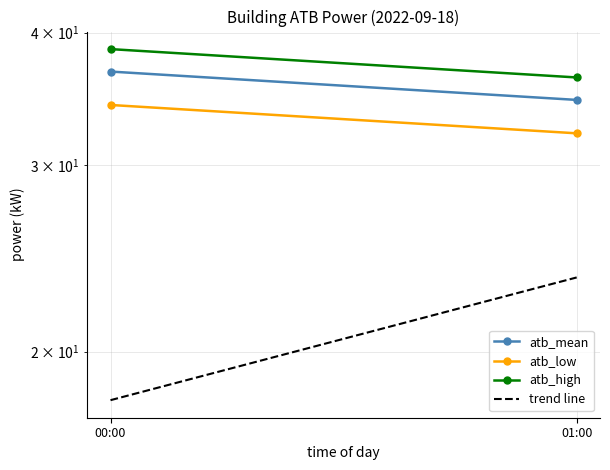

How many data points in atb_low are above 34?

1